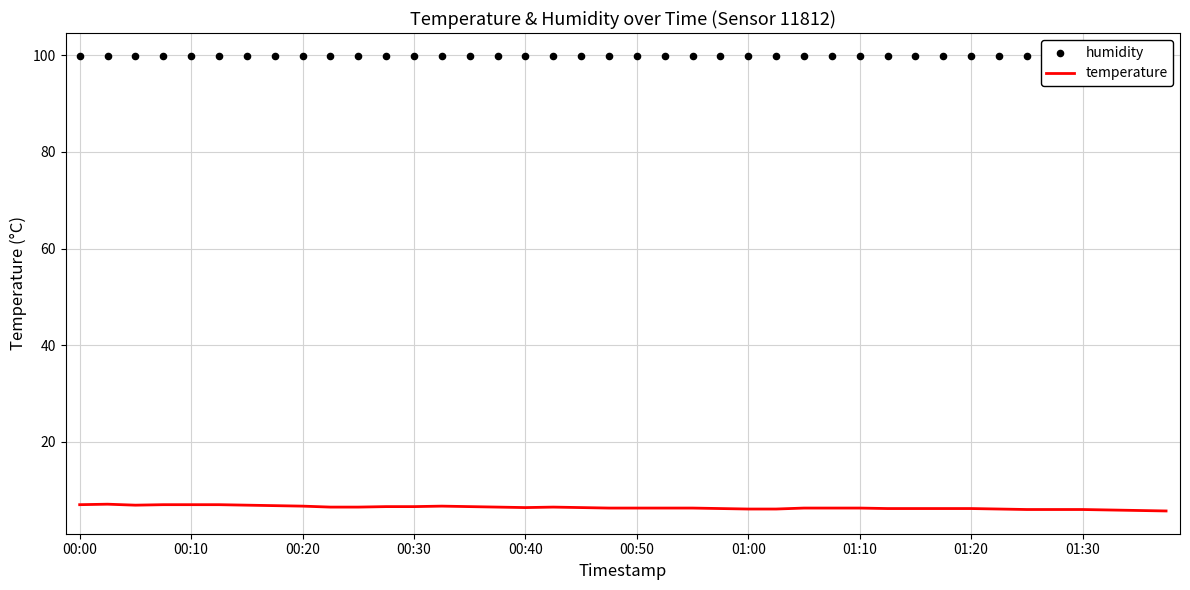

What are all the series names shown in the legend?

temperature, humidity